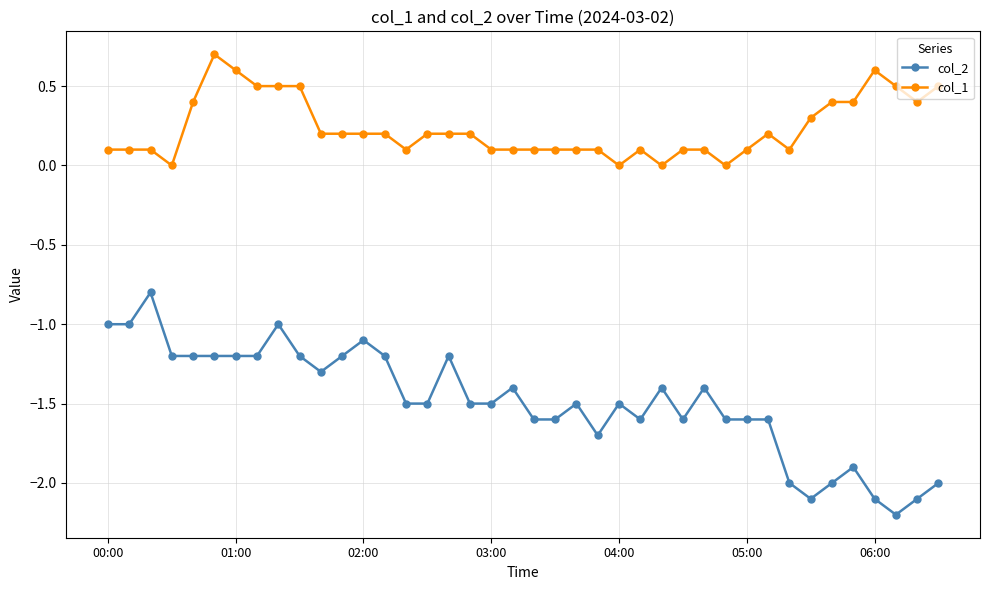

What is the lowest value of the col_2 series?

-2.2